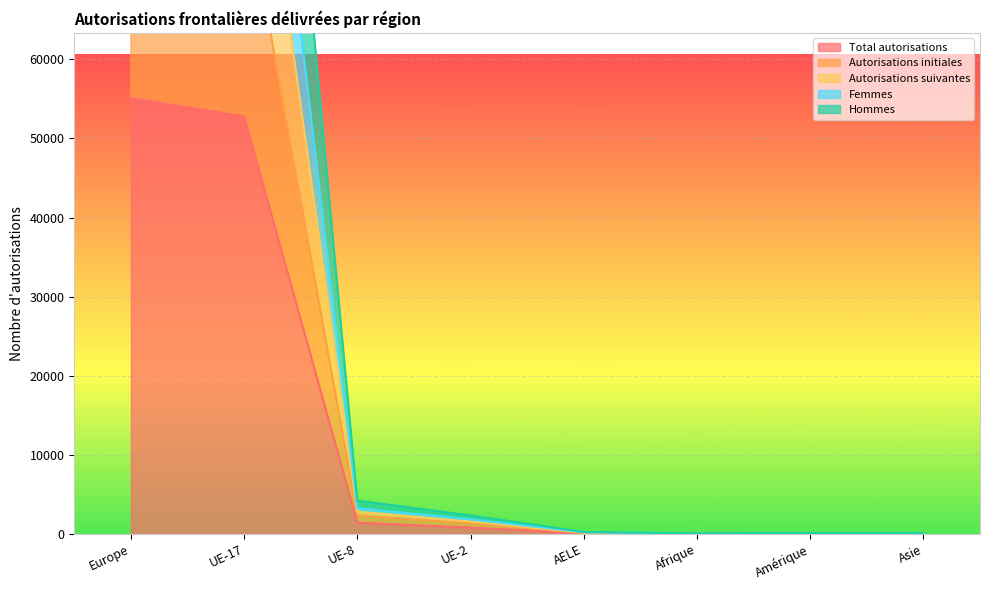

What is the average value of the Hommes series?

27552